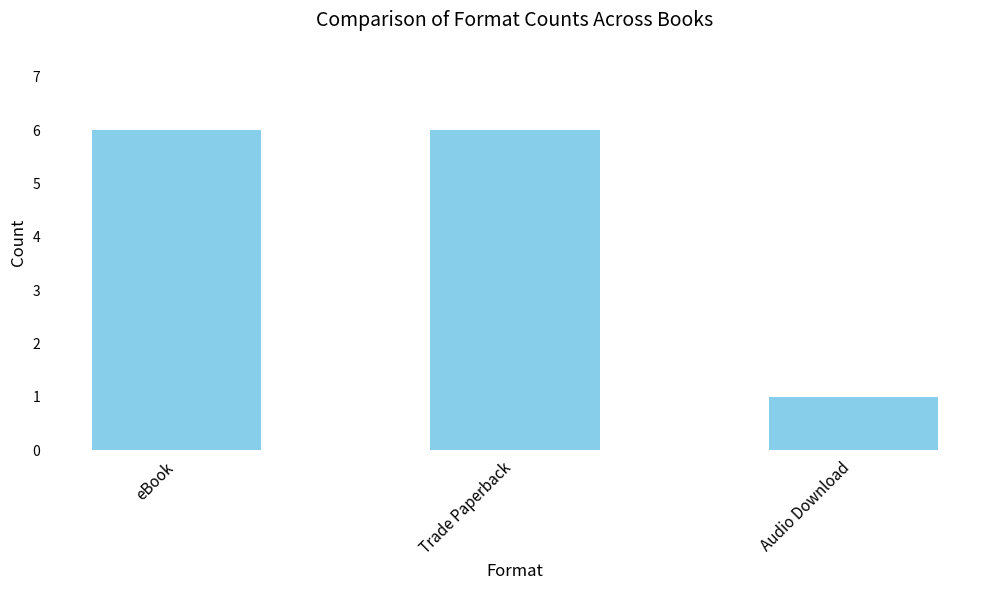

Which label corresponds to the smallest value in the chart?

Audio Download